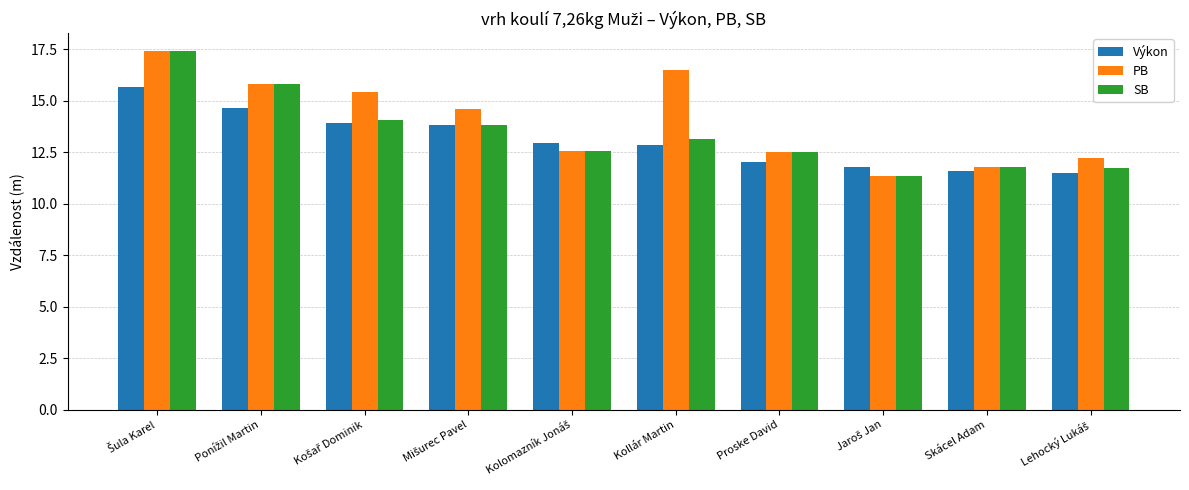

What is the average value of the PB series?

14.0